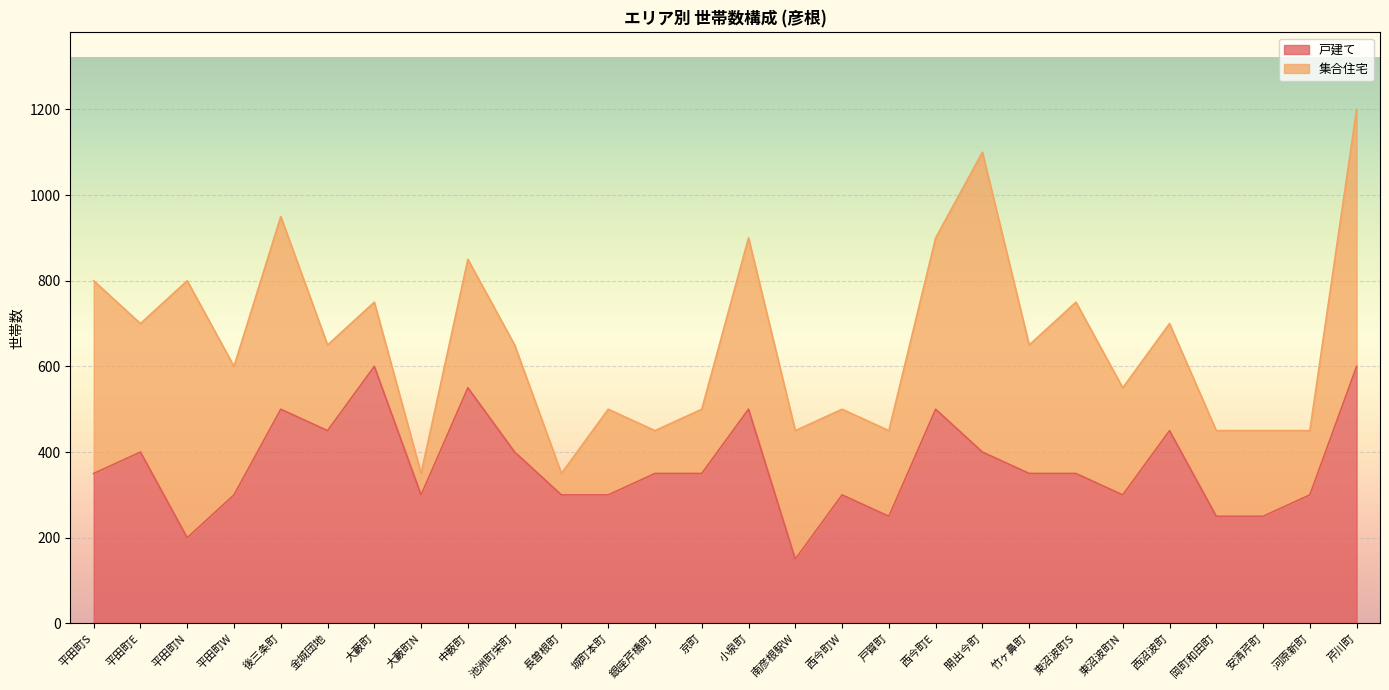

What is the label of the 5th point from the right?

西沼波町